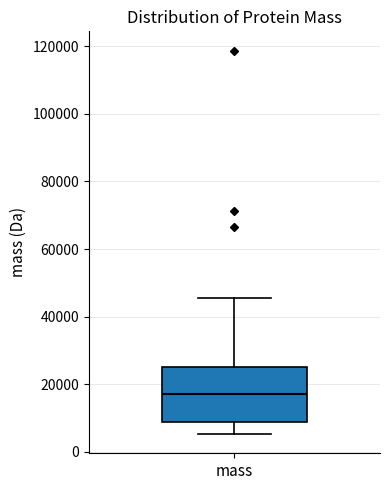

Where does the upper whisker of the box for mass end on the y-axis? The values are not printed on the chart, so give them approximately, as read against the axis.

46000